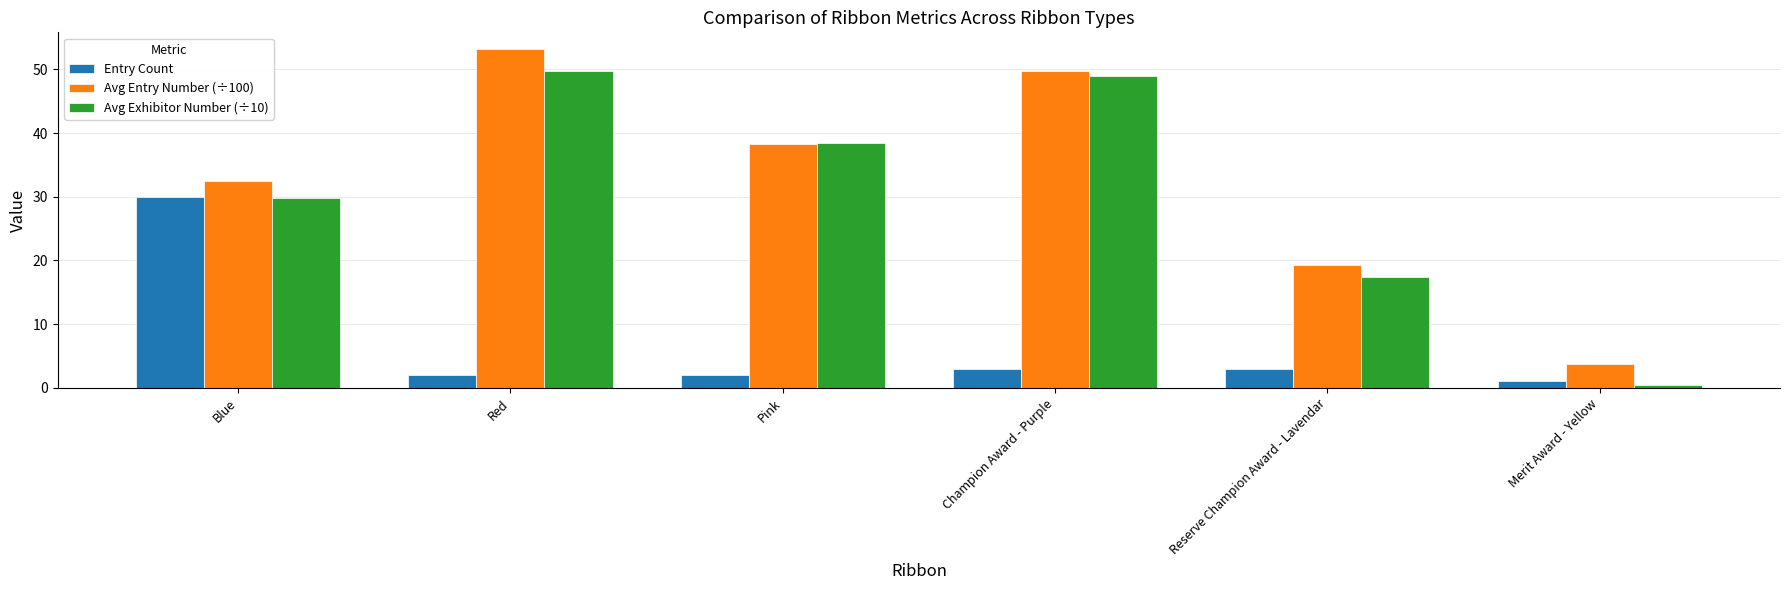

True or false: Avg Entry Number (÷100) has a value of 23.3 at Champion Award - Purple.

False